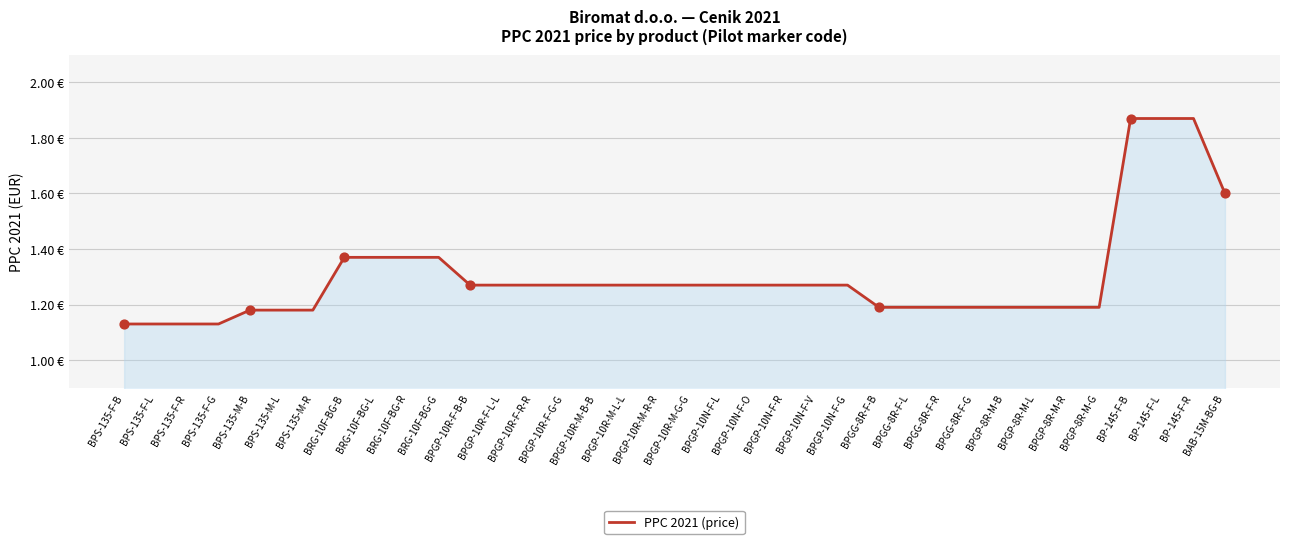

Approximately how many times larger is the value at BPS-135-F-L compared to BPGP-10R-F-L-L?

0.9